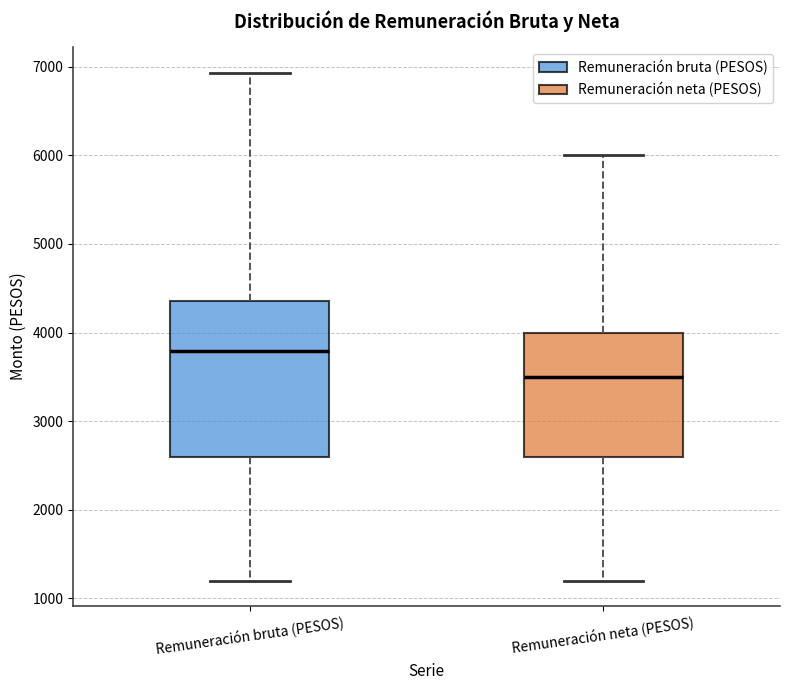

Reading left to right, transcribe this box plot: for each box, give where its median line is, the range the box spans, and where its two whiskers end, as read against the y-axis. The values are not printed on the chart, so give them approximately, as read against the axis.

Remuneración bruta (PESOS): median 3800, box 2600 to 4400, whiskers 1200 to 6900
Remuneración neta (PESOS): median 3500, box 2600 to 4000, whiskers 1200 to 6000